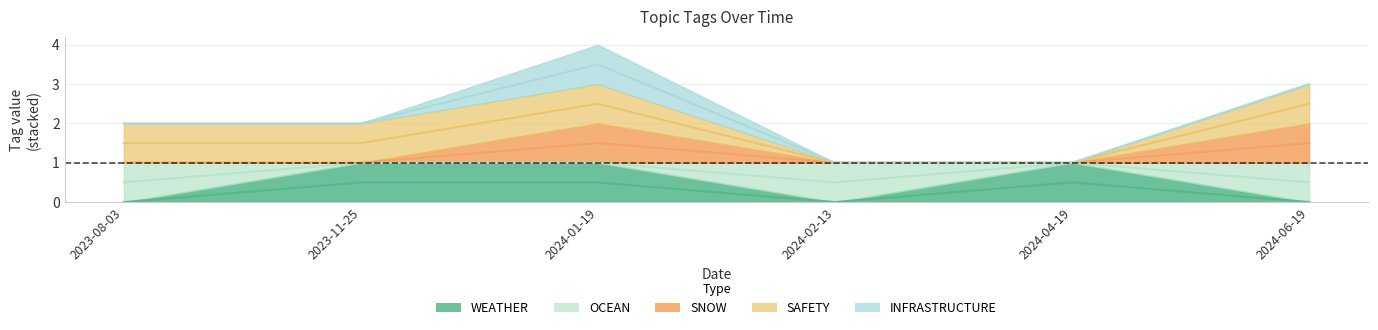

Count the WEATHER values in the range 0 to 1.

6